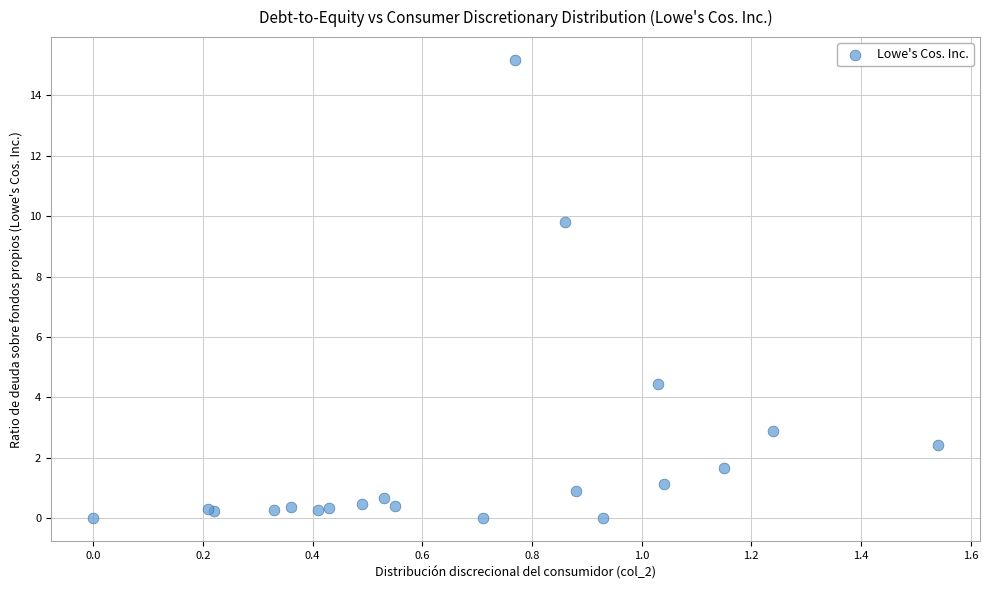

What Y value in the scatter plot is closest to 7?

4.5